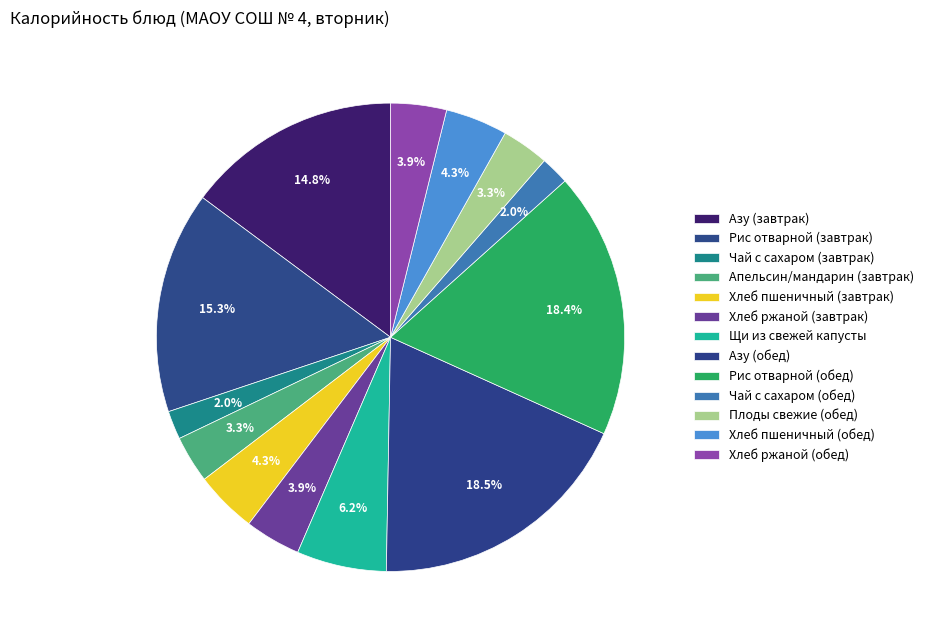

True or false: Азу (завтрак) accounts for 29% of the total.

False